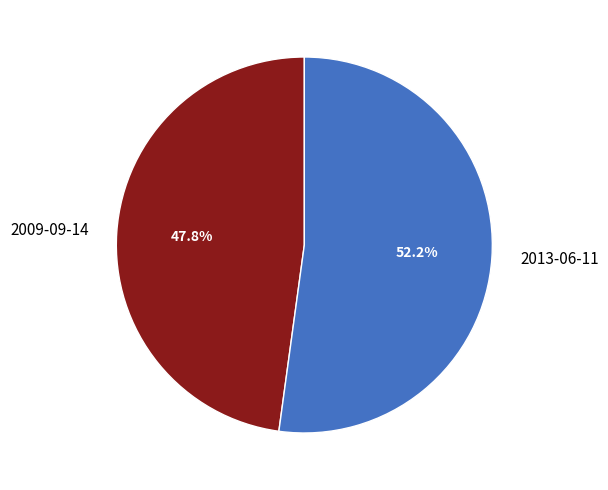

What is the ratio of the value at 2013-06-11 to the value at 2009-09-14?

1.1